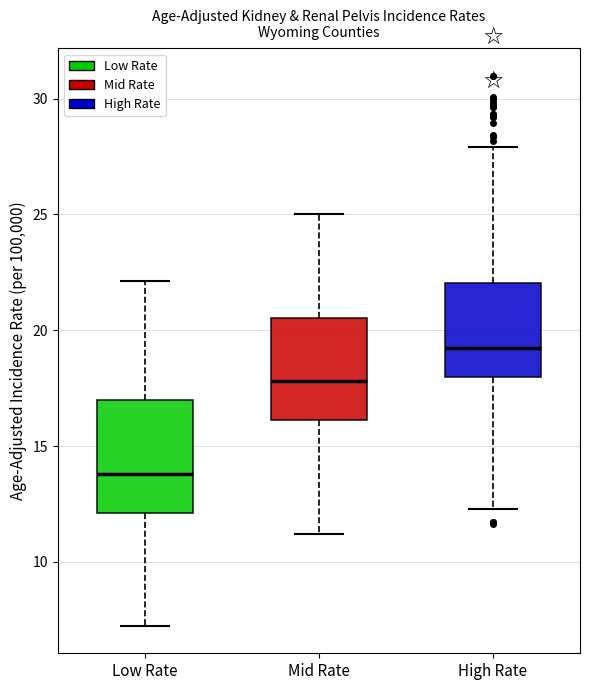

Reading left to right, read every box against the y-axis: the position of its median line, the range the box covers, and the ends of its whiskers. The values are not printed on the chart, so give them approximately, as read against the axis.

Low Rate: median 14.0, box 12.0 to 17.0, whiskers 7.0 to 22.0
Mid Rate: median 18.0, box 16.0 to 20.5, whiskers 11.0 to 25.0
High Rate: median 19.0, box 18.0 to 22.0, whiskers 12.5 to 28.0